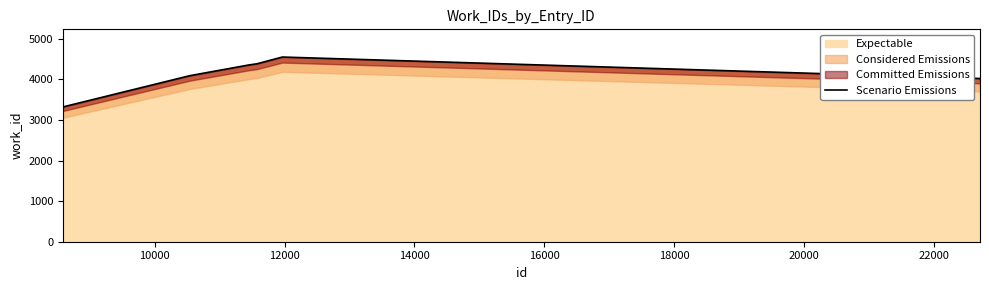

What is the greatest value displayed?

4553